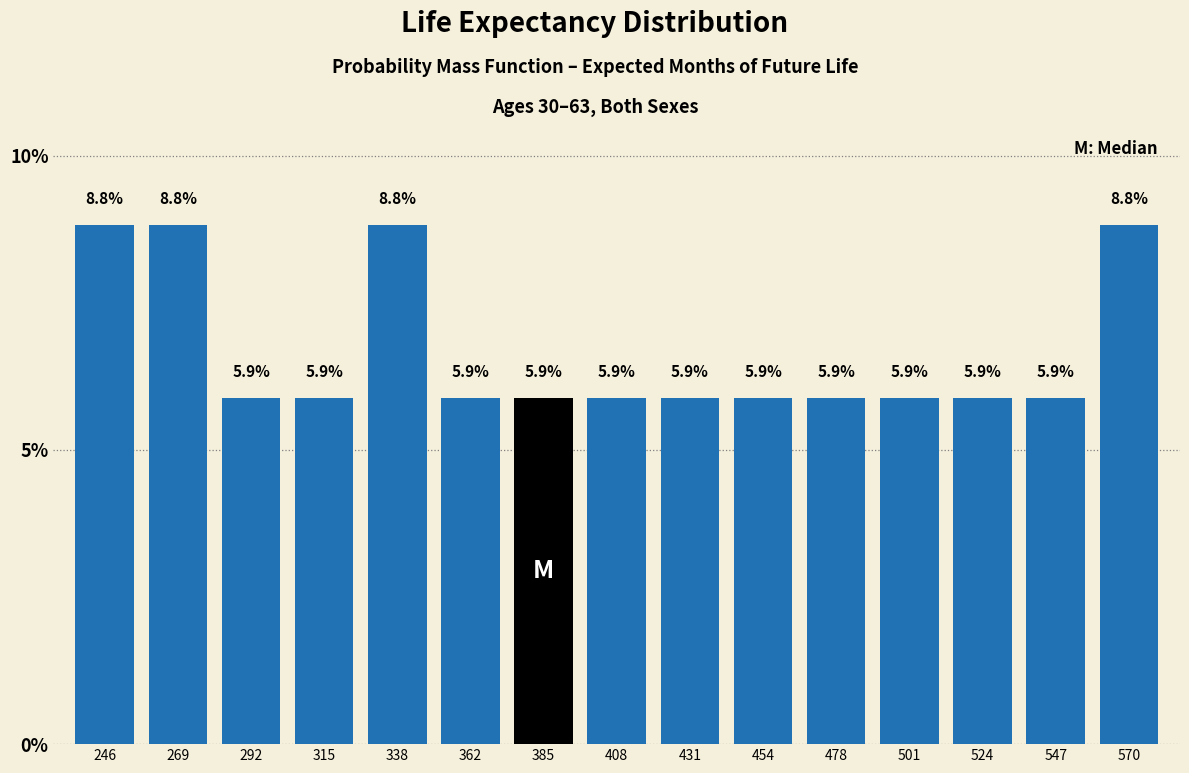

Reading left to right, what are all the values shown in this chart?

8.8	8.8	5.9	5.9	8.8	5.9	5.9	5.9	5.9	5.9	5.9	5.9	5.9	5.9	8.8